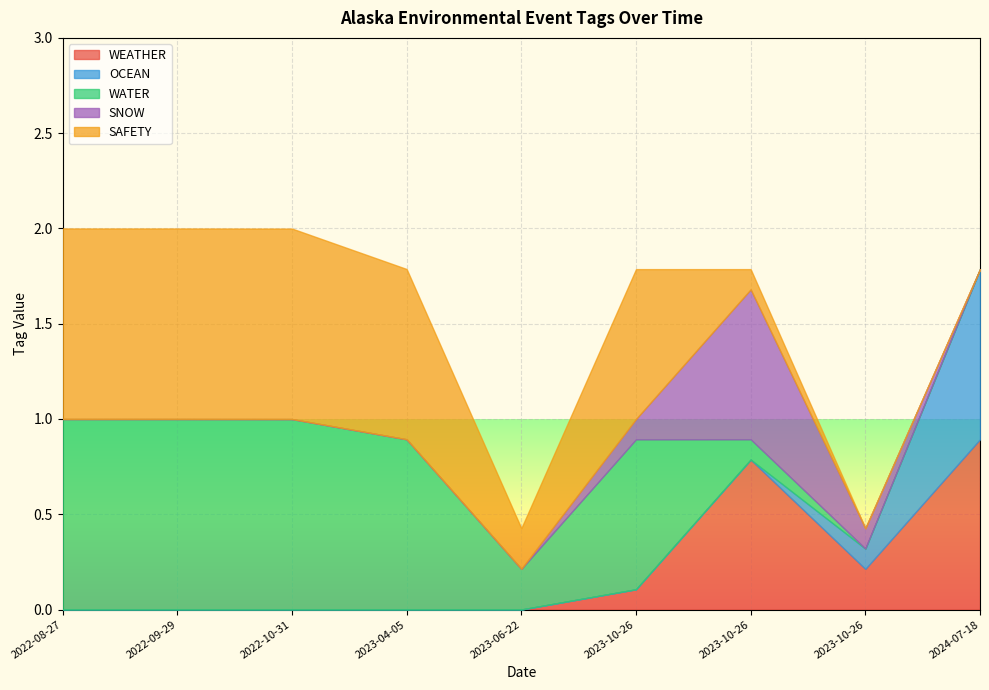

What are all the series names shown in the legend?

WEATHER, OCEAN, WATER, SNOW, SAFETY